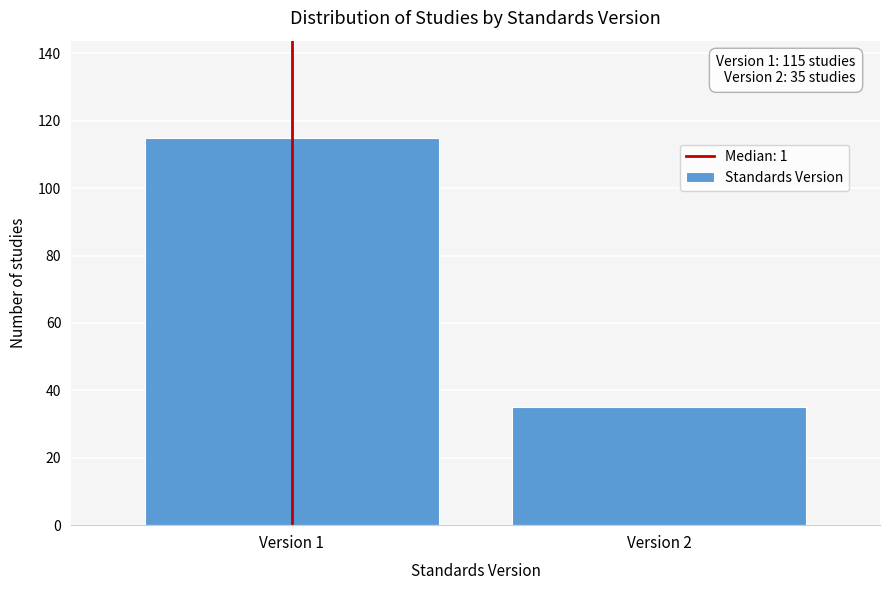

Reading right to left, list all the values displayed in this chart.

35	115